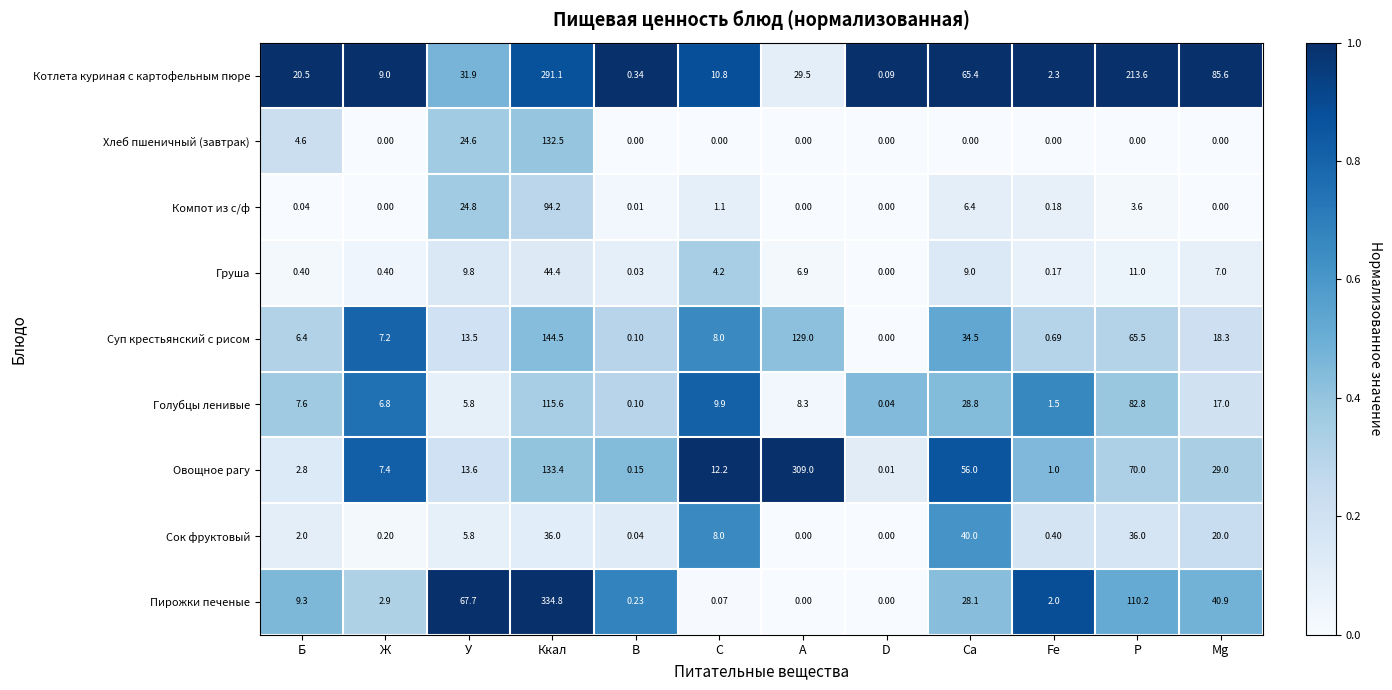

At which category does the chart reach its peak across all series?

Ккал